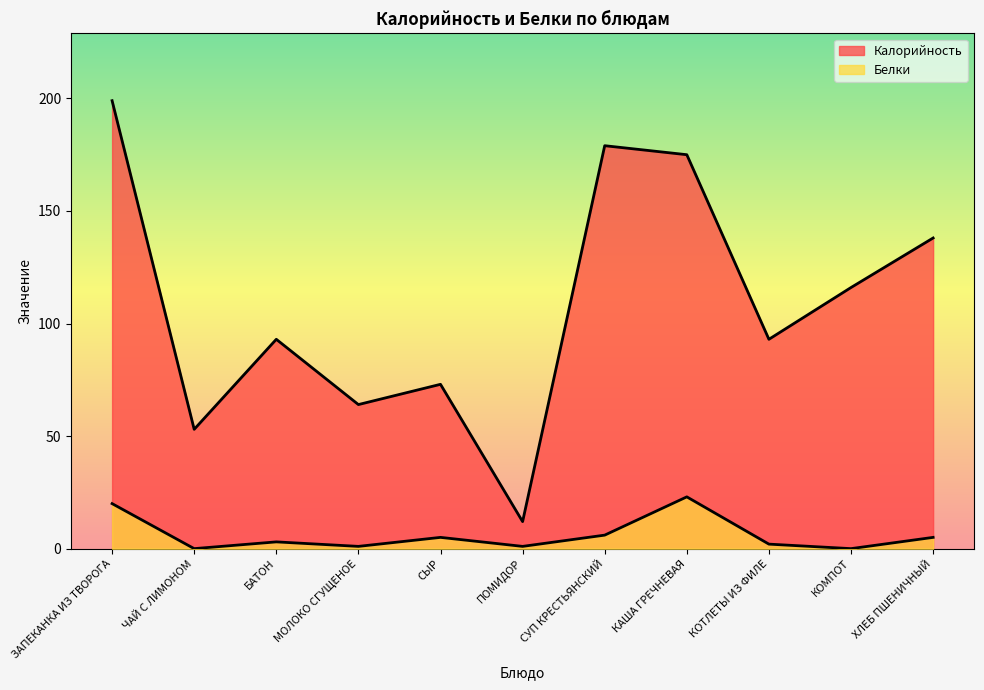

At which category does Калорийность reach its first local valley?

ЧАЙ С ЛИМОНОМ